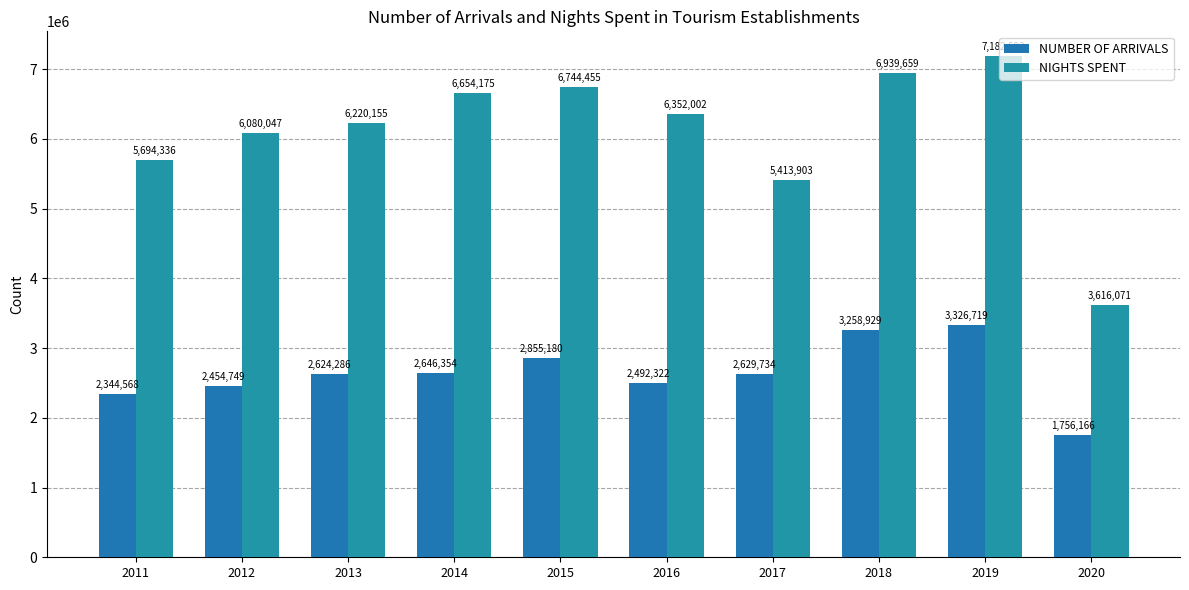

What is the difference between the maximum and second lowest values in the NIGHTS SPENT series?

1768690